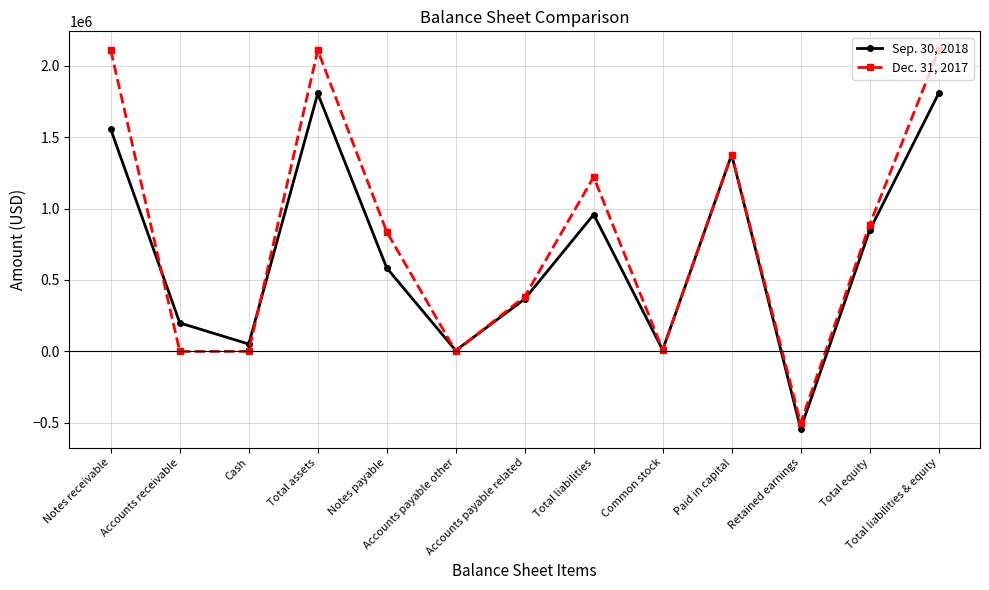

Which series has the largest range (max minus min)?

Dec. 31, 2017